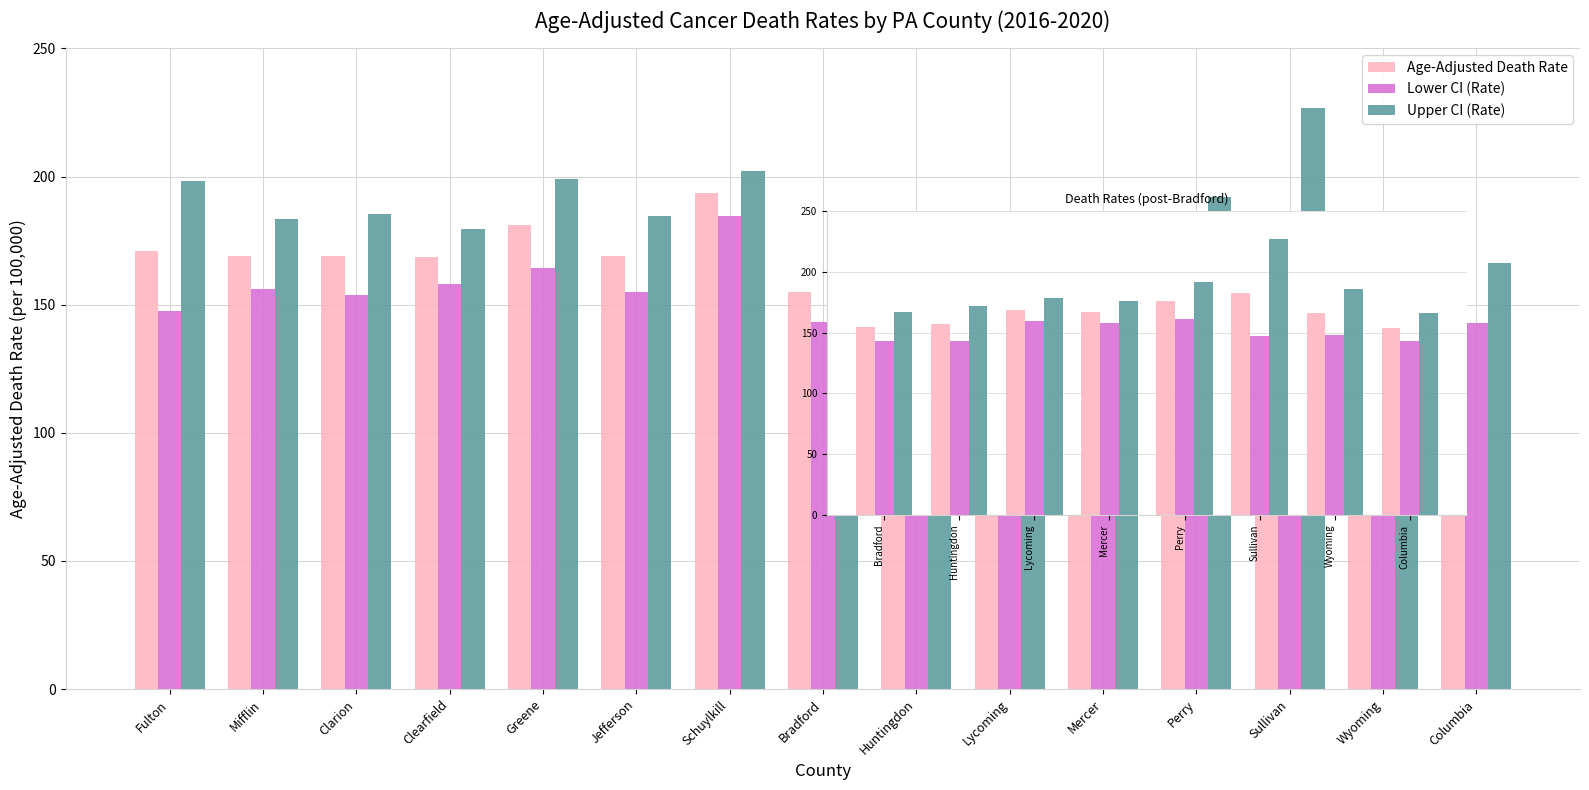

What is the lowest value of the Lower CI (Rate) series?

142.9